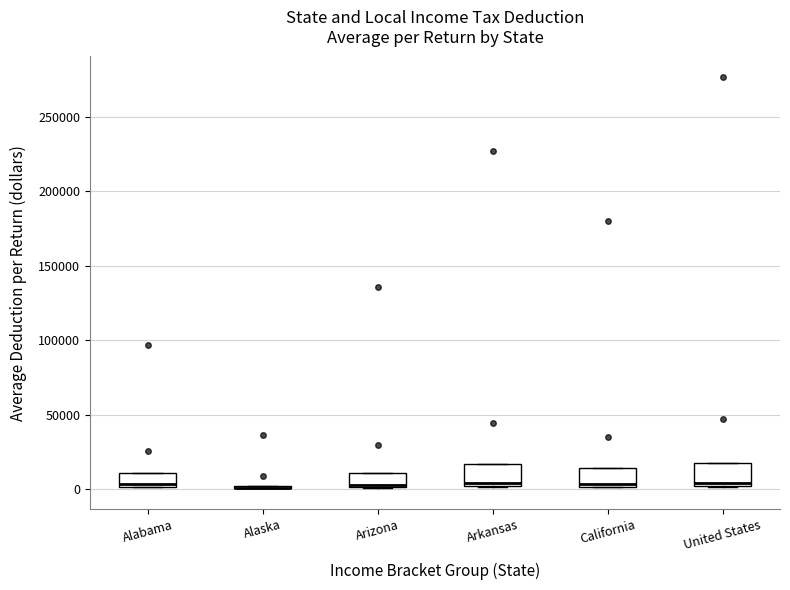

Reading left to right, read every box against the y-axis: the position of its median line, the range the box covers, and the ends of its whiskers. The values are not printed on the chart, so give them approximately, as read against the axis.

Alabama: median 5000, box 0 to 10000, whiskers 0 to 10000
Alaska: box collapsed to a line at 0, whiskers 0 to 0
Arizona: median 5000, box 0 to 10000, whiskers 0 to 10000
Arkansas: median 5000, box 0 to 15000, whiskers 0 to 15000
California: median 5000, box 0 to 15000, whiskers 0 to 15000
United States: median 5000, box 0 to 15000, whiskers 0 to 15000